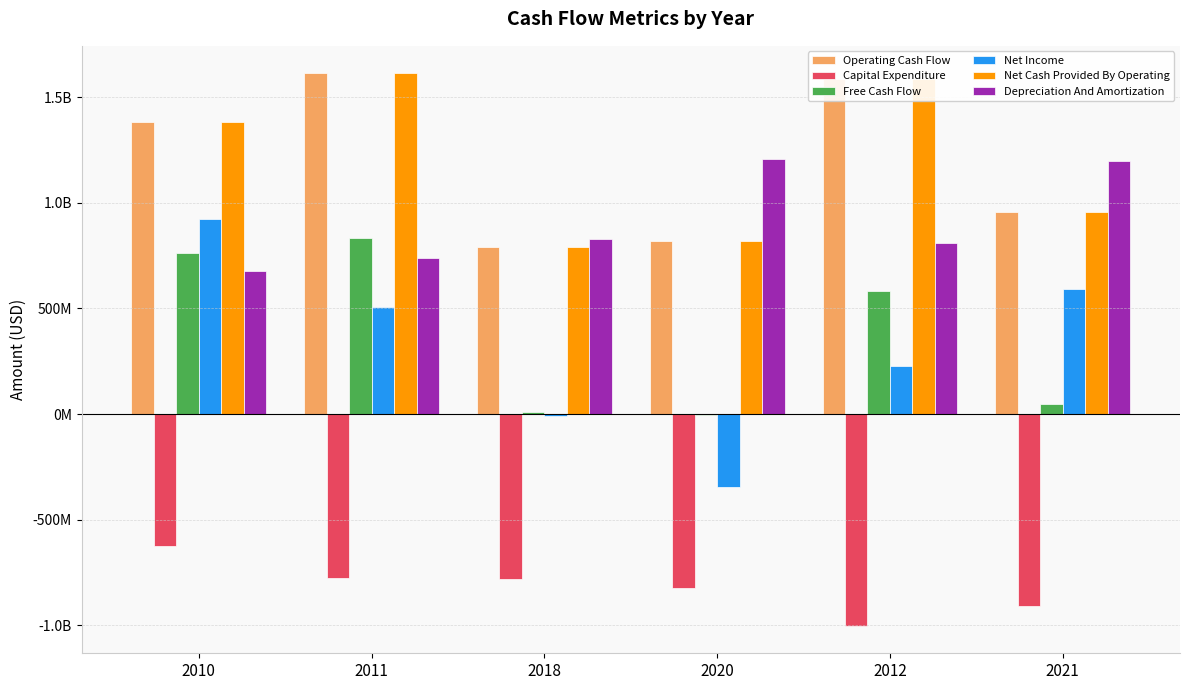

Reading right to left, list all the values displayed in this chart.

Operating Cash Flow: 2021=956000000	2012=1585000000	2020=821000000	2018=792000000	2011=1611457000	2010=1382993000
Capital Expenditure: 2021=-908000000	2012=-1001000000	2020=-824000000	2018=-780000000	2011=-776523000	2010=-623138000
Free Cash Flow: 2021=48000000	2012=584000000	2020=-3000000	2018=12000000	2011=834934000	2010=759855000
Net Income: 2021=590000000	2012=229000000	2020=-344000000	2018=-10000000	2011=508000000	2010=924515000
Net Cash Provided By Operating: 2021=956000000	2012=1585000000	2020=821000000	2018=792000000	2011=1611457000	2010=1382993000
Depreciation And Amortization: 2021=1196000000	2012=811000000	2020=1208000000	2018=830000000	2011=738980000	2010=676986000